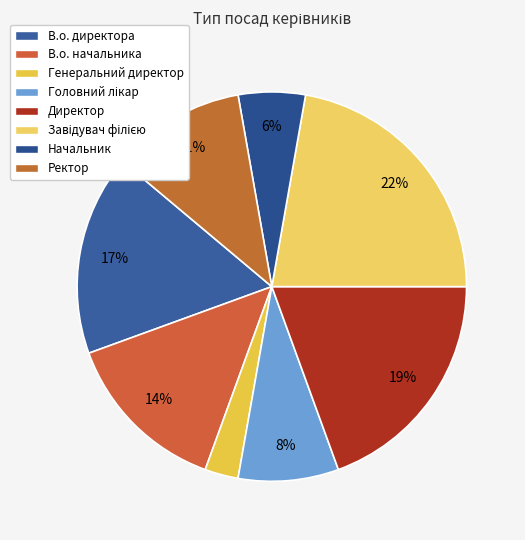

What percentage do В.о. начальника and Завідувач філією together represent?

36.1%